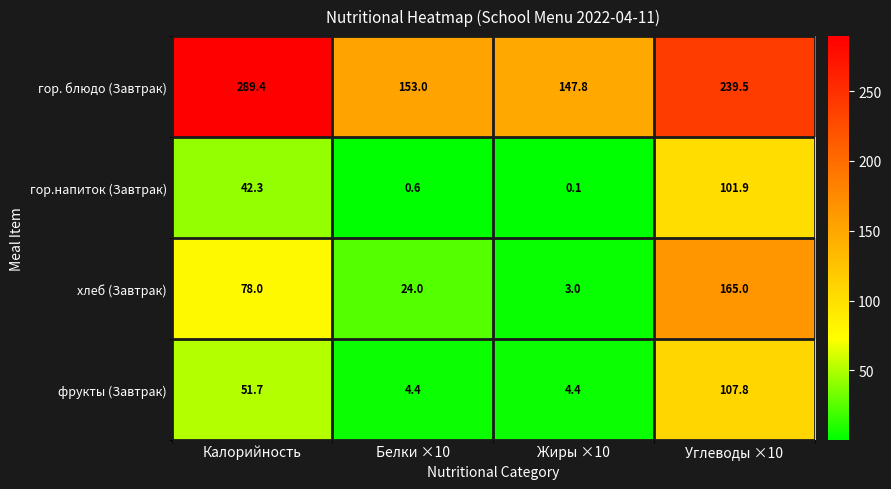

Reading left to right, what are all the values shown in this chart?

гор. блюдо (Завтрак): 289.4	153.0	147.8	239.5
гор.напиток (Завтрак): 42.3	0.6	0.1	101.9
хлеб (Завтрак): 78.0	24.0	3.0	165.0
фрукты (Завтрак): 51.7	4.4	4.4	107.8